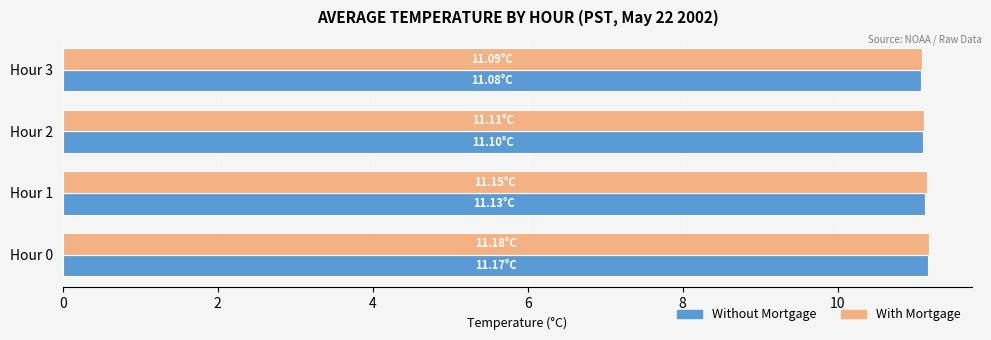

What is the sum of the With Mortgage values at Hour 0 and Hour 1?

22.3